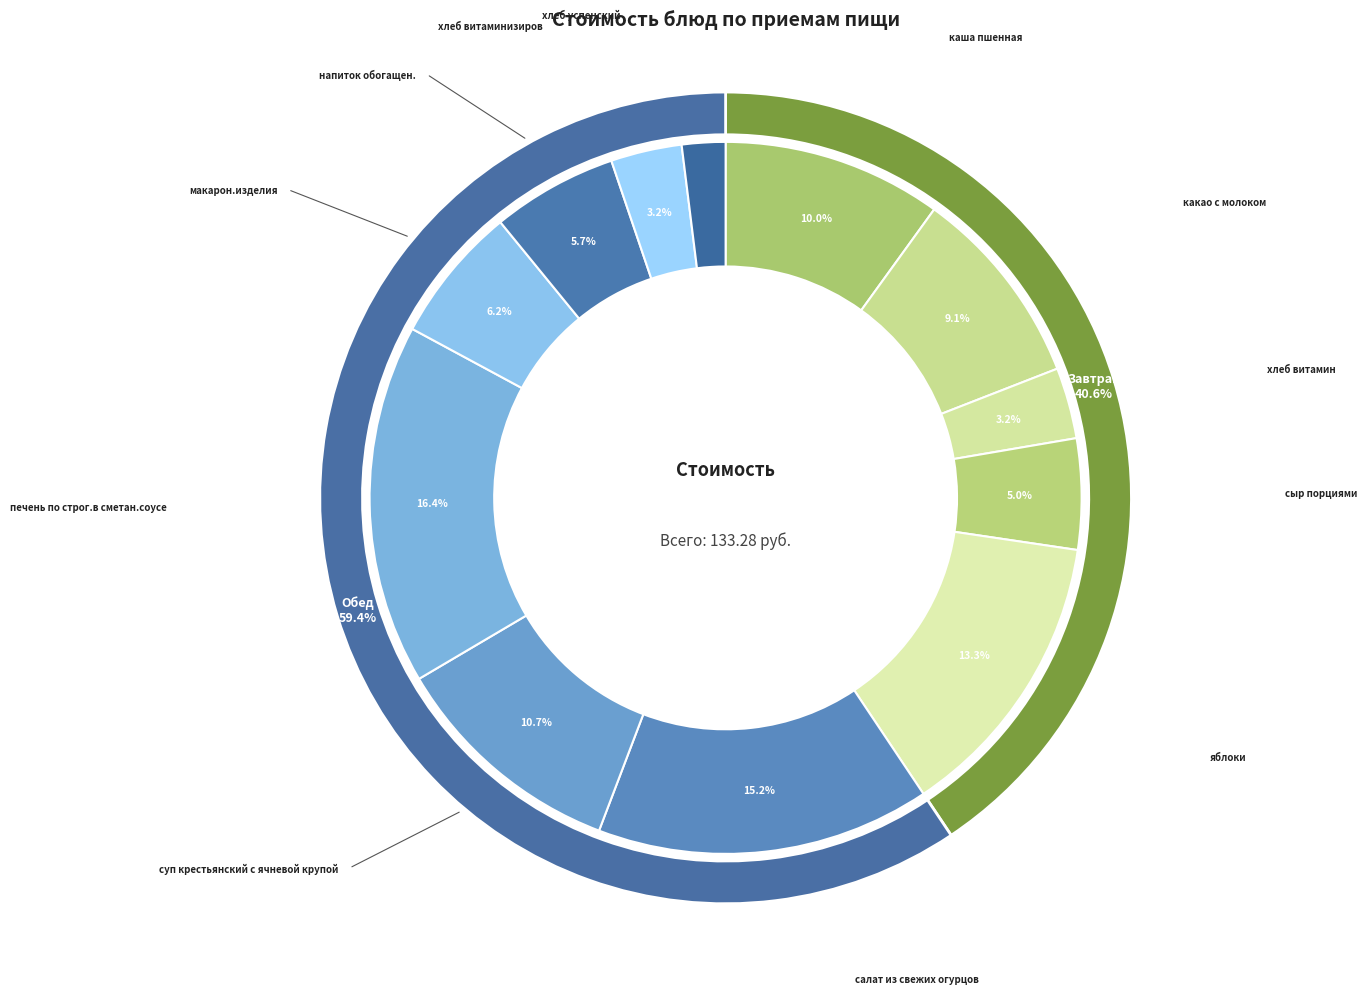

To the nearest percent, what is the difference between the суп крестьянский с ячневой крупой and хлеб успенский slice percentages?

9%